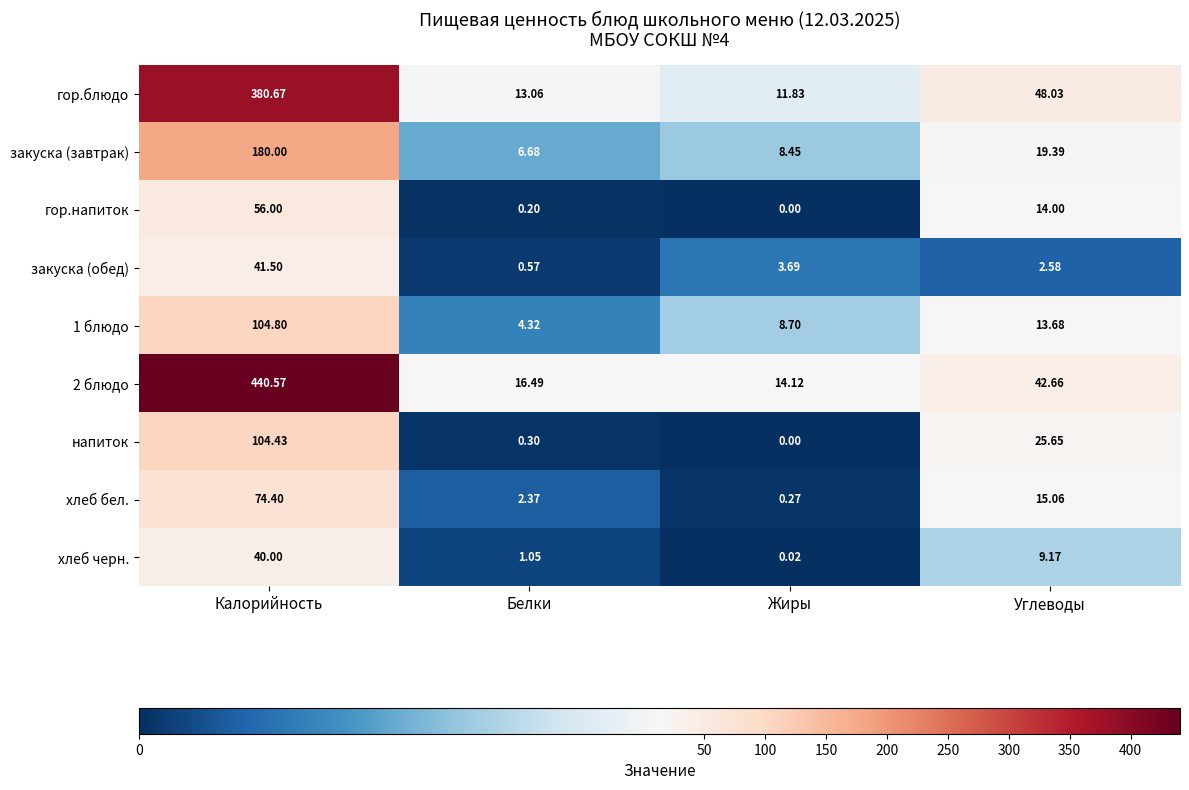

List the labels in order of гор.блюдо value, smallest first.

Жиры, Белки, Углеводы, Калорийность